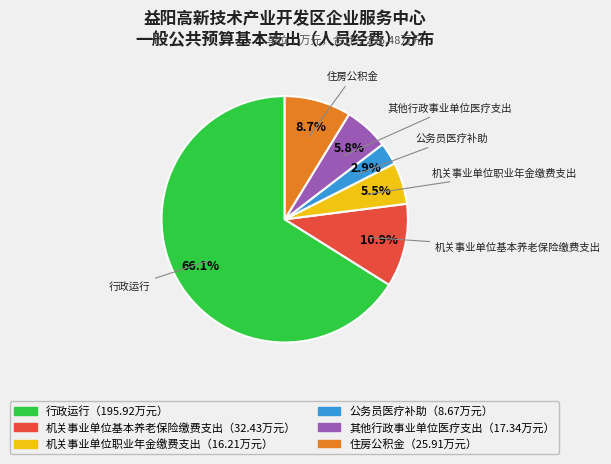

Is there any slice that represents more than half of the pie?

Yes